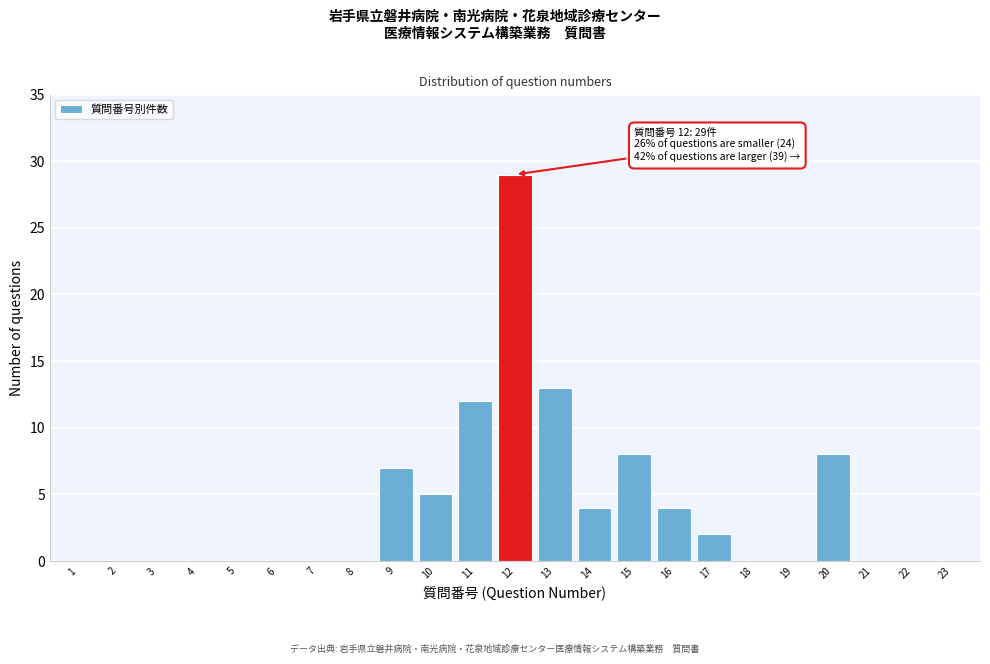

Reading left to right, extract all data points from this chart.

1=0	2=0	3=0	4=0	5=0	6=0	7=0	8=0	9=7	10=5	11=12	12=29	13=13	14=4	15=8	16=4	17=2	18=0	19=0	20=8	21=0	22=0	23=0